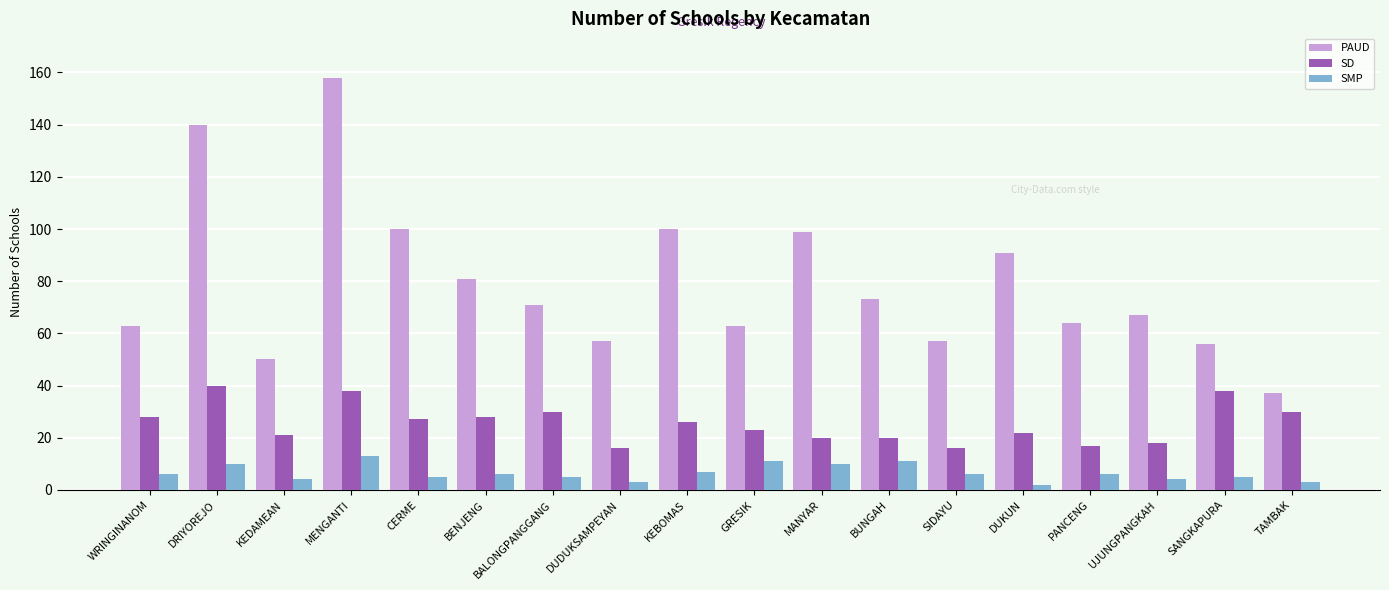

What is the difference between the second highest and minimum values in the SMP series?

9